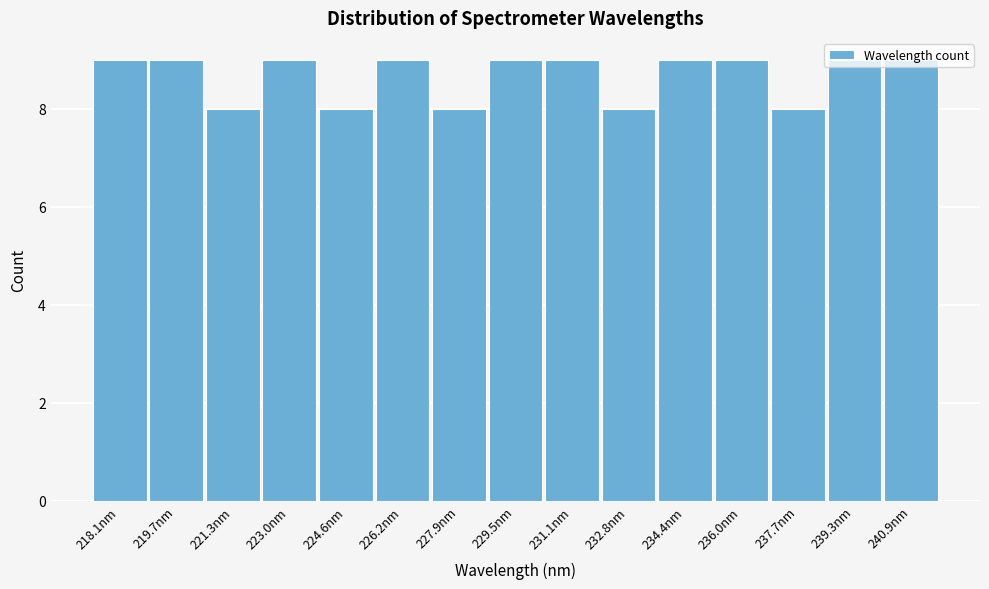

What position from the right is 239.3nm?

2